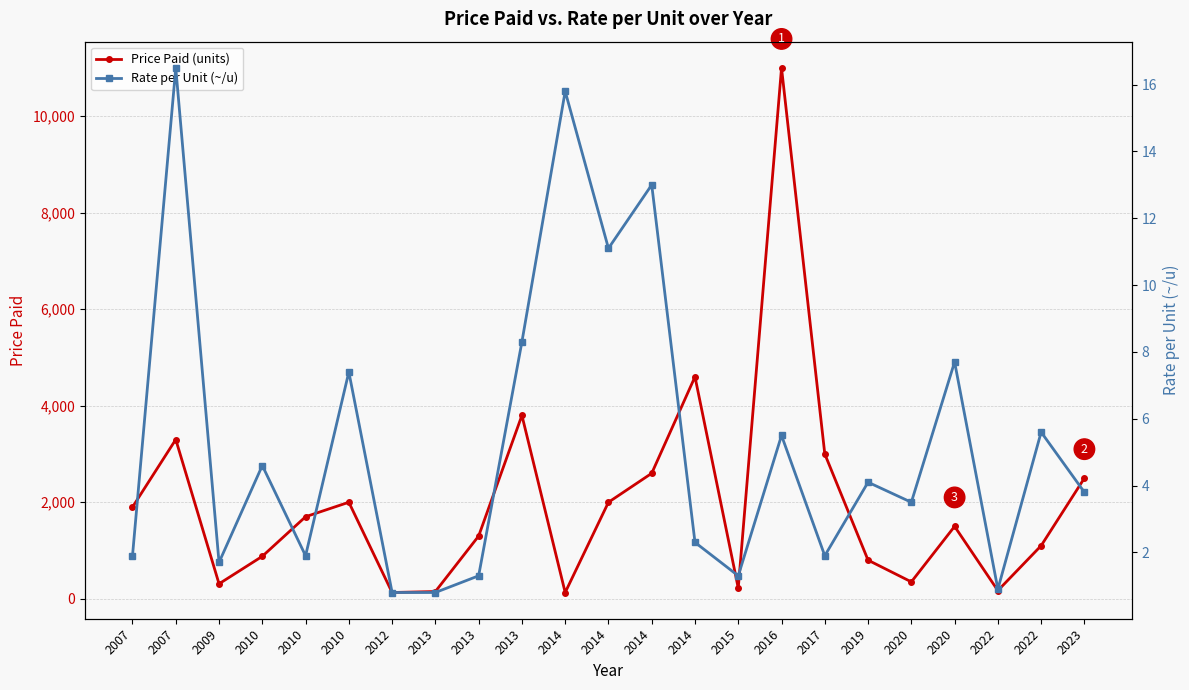

Between 2013 and 2020, which series saw the biggest shift?

Price Paid (units)